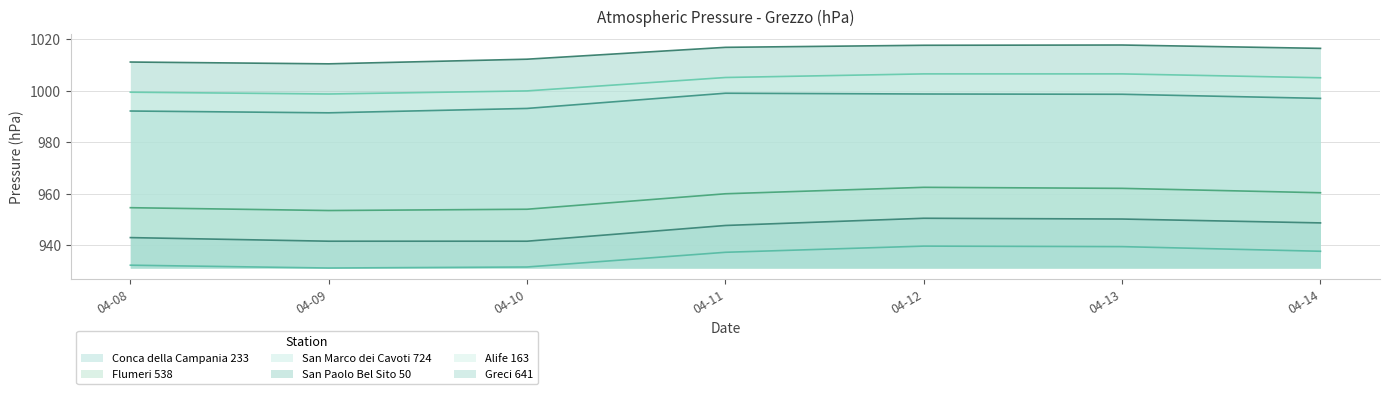

True or false: Conca della Campania 233 has a value of 999.0 at 04-11.

True